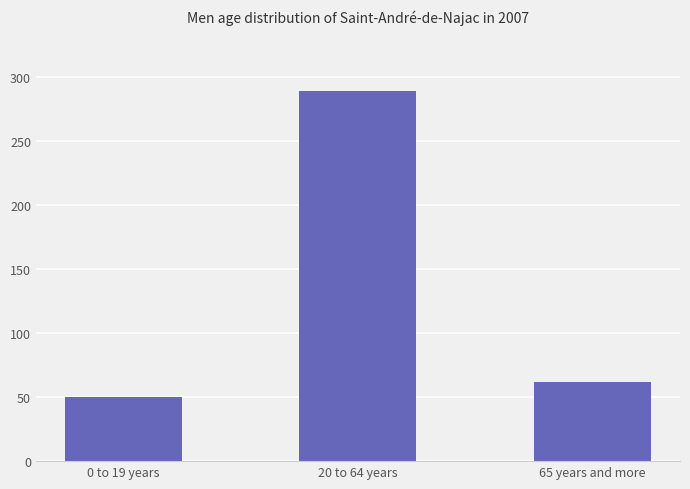

How many data points are less than 62?

1